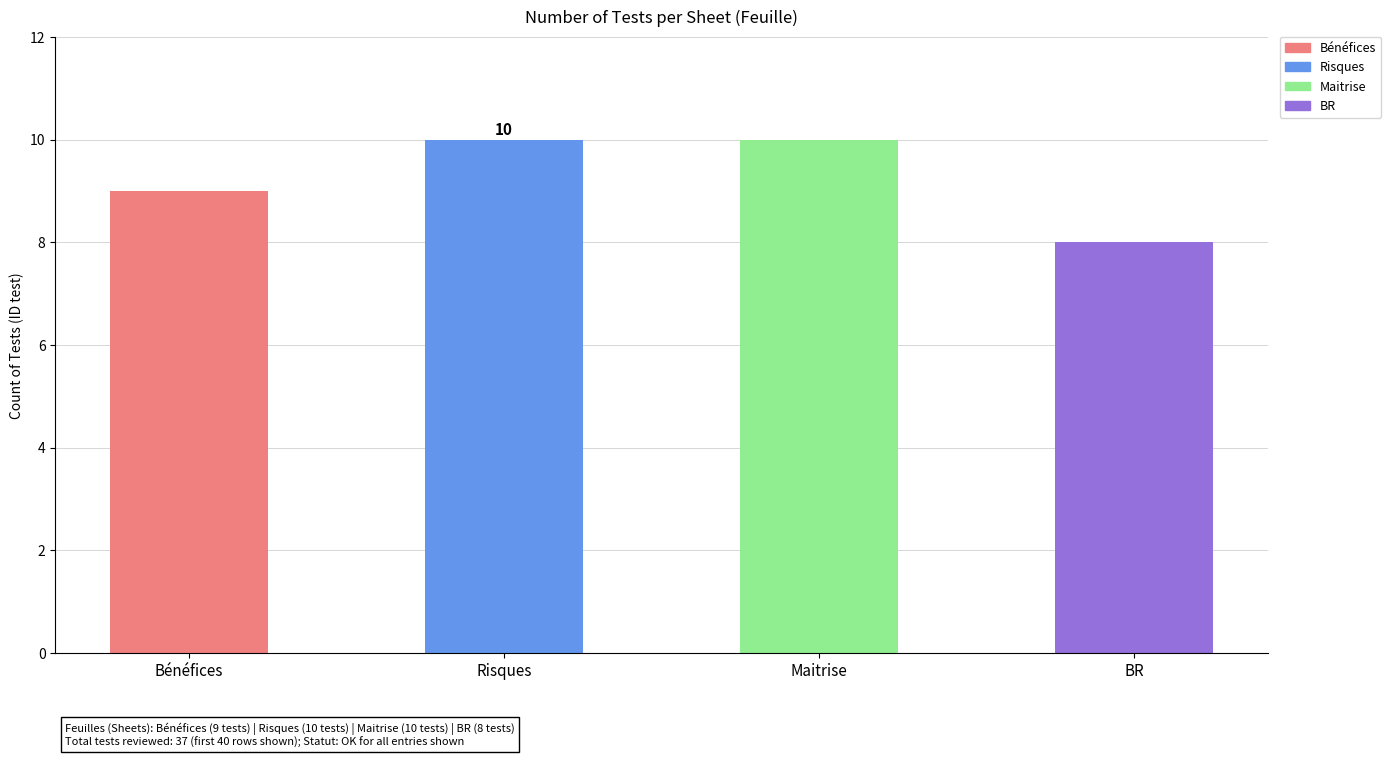

What is the minimum value shown in the chart?

8